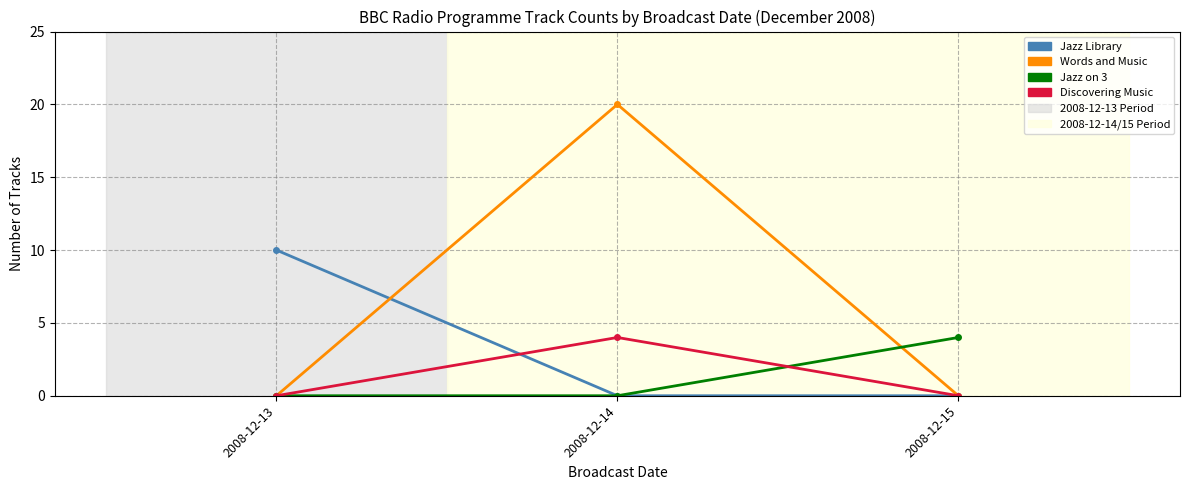

Reading right to left, extract all data points from this chart.

Jazz Library: 0	0	10
Words and Music: 0	20	0
Jazz on 3: 4	0	0
Discovering Music: 0	4	0